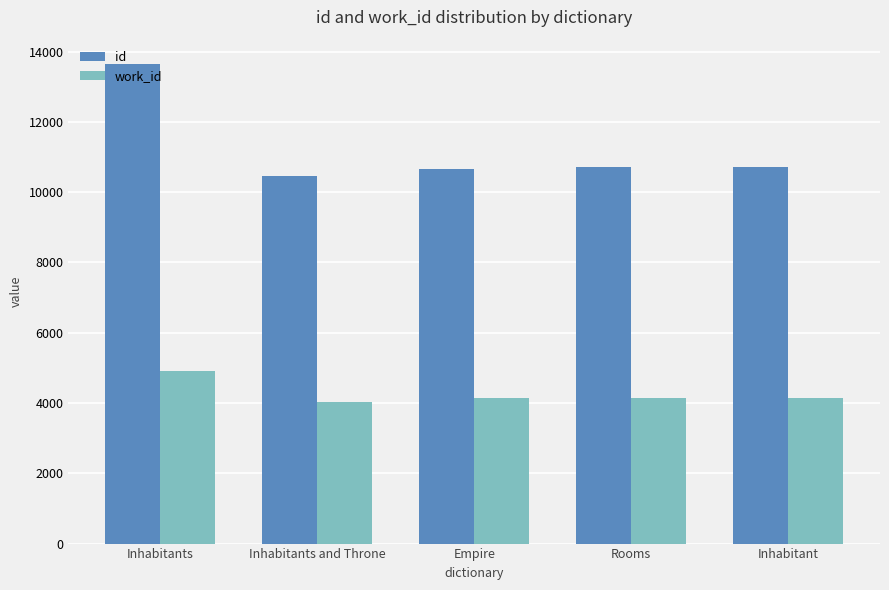

What is the minimum value for work_id?

4038.0